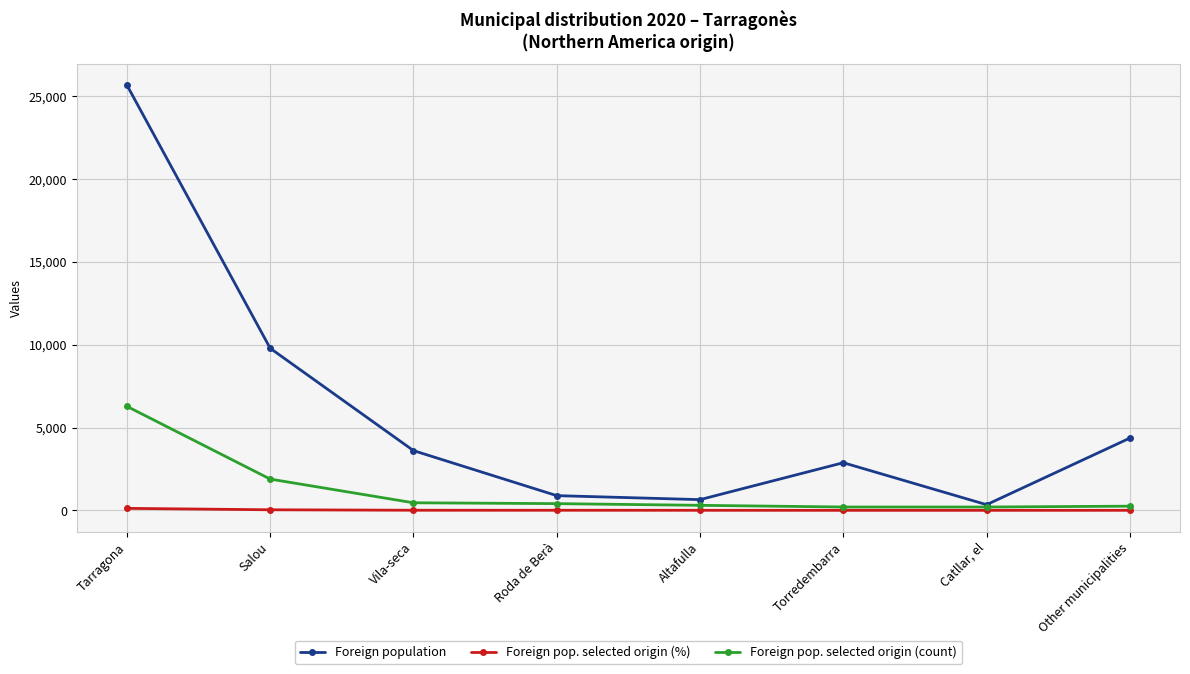

List the series in order of their overall mean, highest first.

Foreign population, Foreign pop. selected origin (count), Foreign pop. selected origin (%)